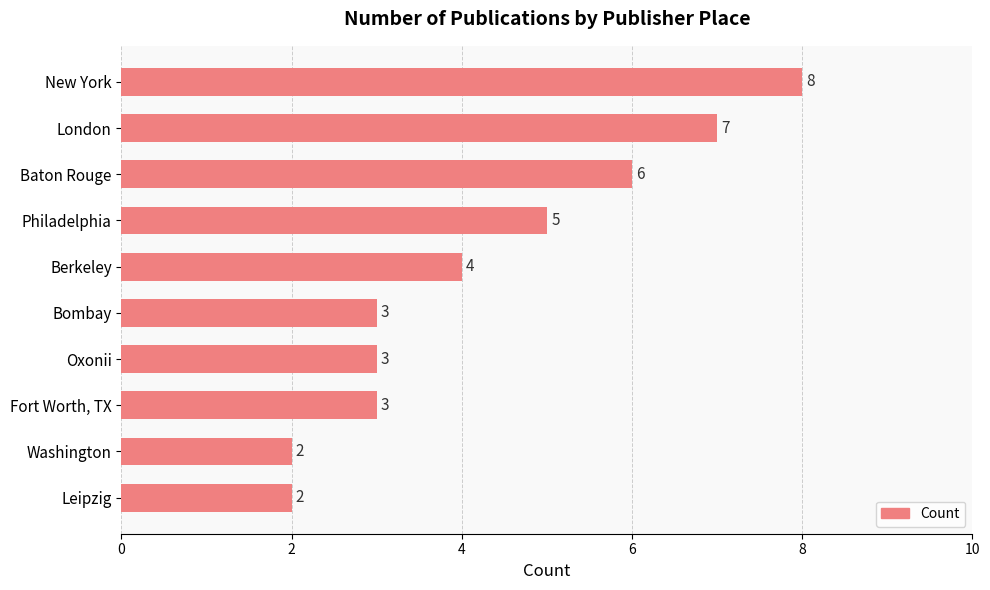

Are the bars grouped side by side (vs. stacked)?

No